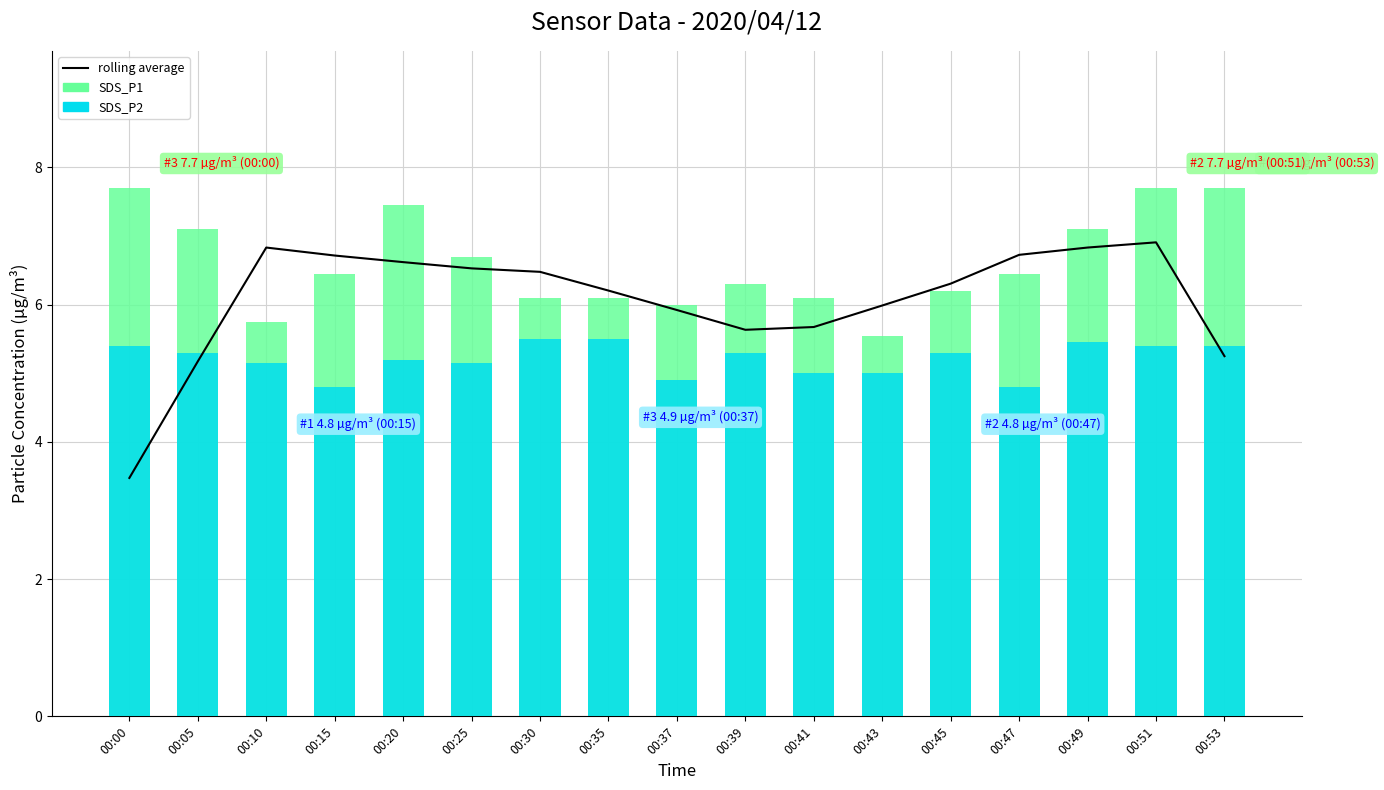

Reading left to right, extract all data points from this chart.

7-day rolling average: 00:00=3.5	00:05=5.2	00:10=6.8	00:15=6.7	00:20=6.6	00:25=6.5	00:30=6.5	00:35=6.2	00:37=5.9	00:39=5.6	00:41=5.7	00:43=6.0	00:45=6.3	00:47=6.7	00:49=6.8	00:51=6.9	00:53=5.2
SDS_P1: 00:00=7.7	00:05=7.1	00:10=5.8	00:15=6.5	00:20=7.5	00:25=6.7	00:30=6.1	00:35=6.1	00:37=6.0	00:39=6.3	00:41=6.1	00:43=5.5	00:45=6.2	00:47=6.5	00:49=7.1	00:51=7.7	00:53=7.7
SDS_P2: 00:00=5.4	00:05=5.3	00:10=5.2	00:15=4.8	00:20=5.2	00:25=5.2	00:30=5.5	00:35=5.5	00:37=4.9	00:39=5.3	00:41=5.0	00:43=5.0	00:45=5.3	00:47=4.8	00:49=5.5	00:51=5.4	00:53=5.4